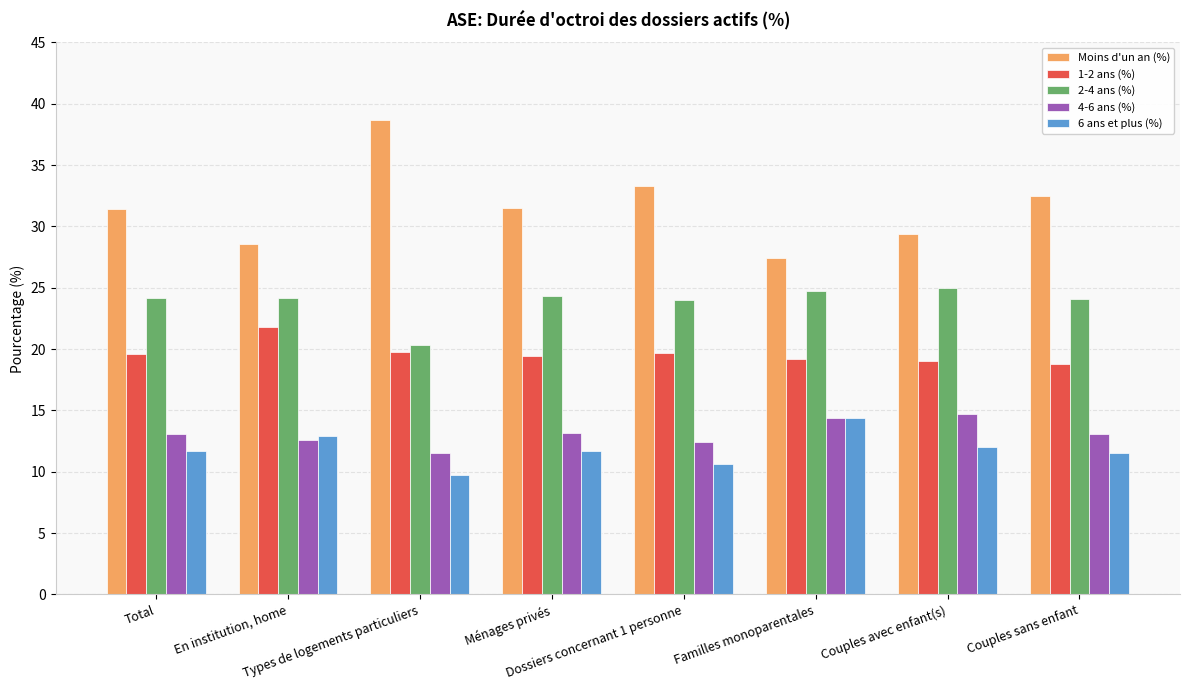

Is it true that 6 ans et plus (%) equals 16.4 at Total?

False